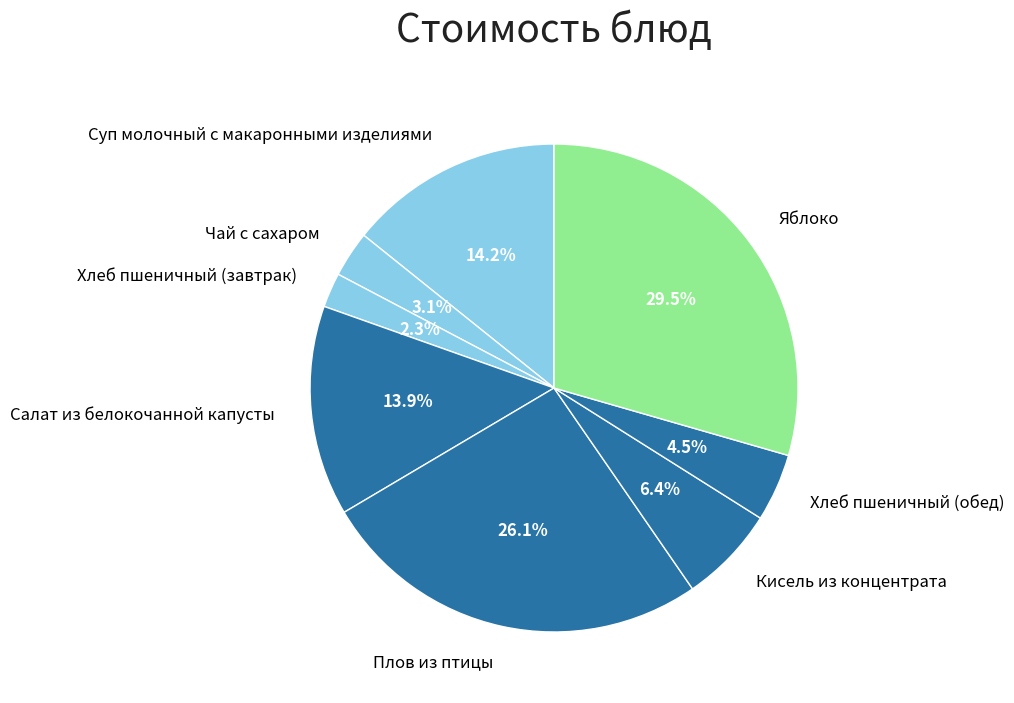

Does Кисель из концентрата account for over 50% of the chart?

No